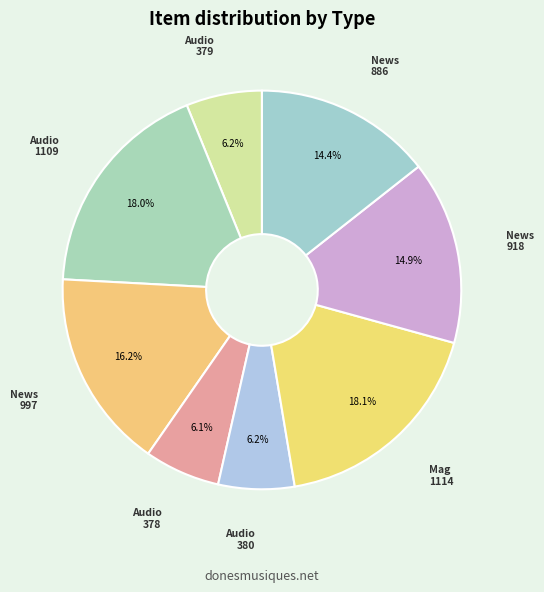

Count the number of slices in the pie.

8